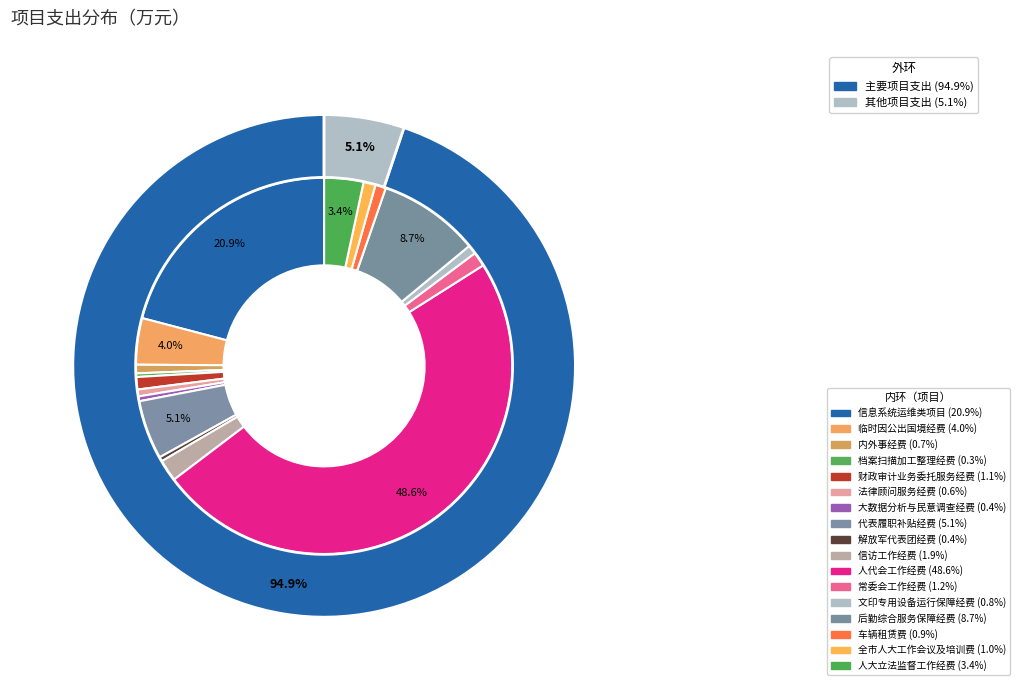

Is it true that 后勤综合服务保障经费 is 1% of the pie?

False